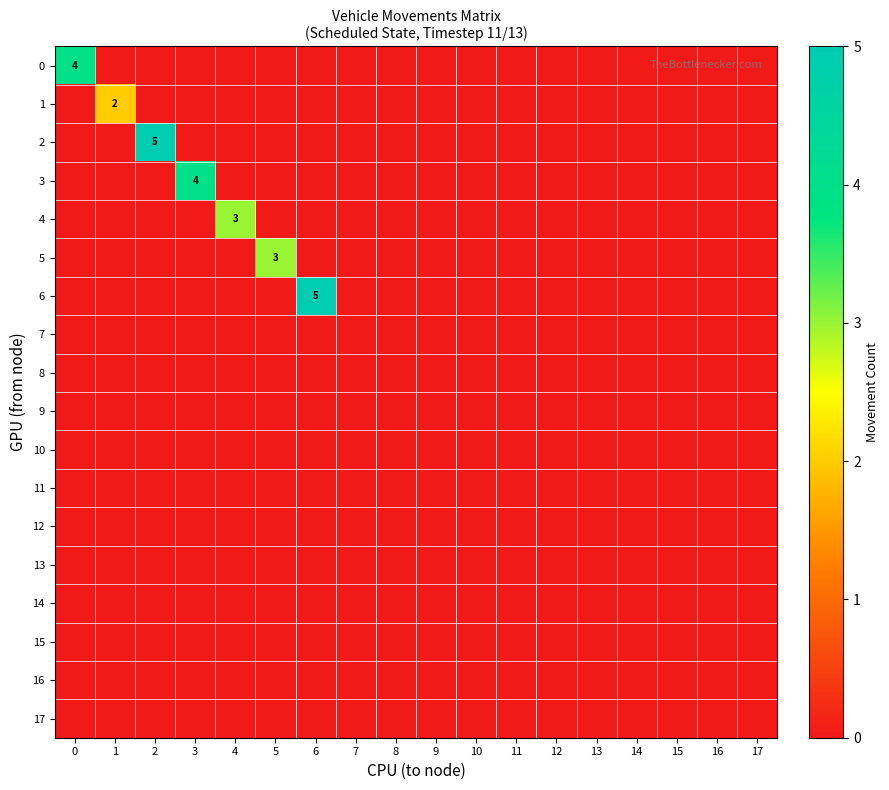

How many values in the 0 series exceed 0?

1